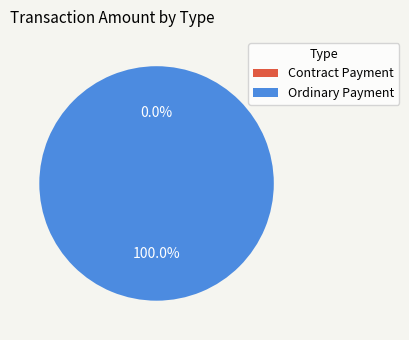

Which slice represents more than half of the pie?

Ordinary Payment